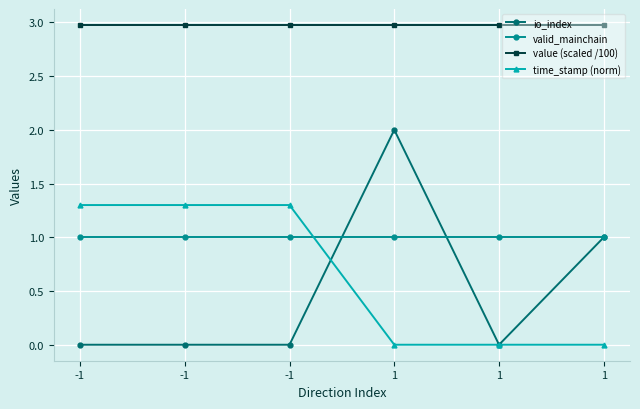

The value (scaled /100) series shows 1.1 at -1. True or false?

False